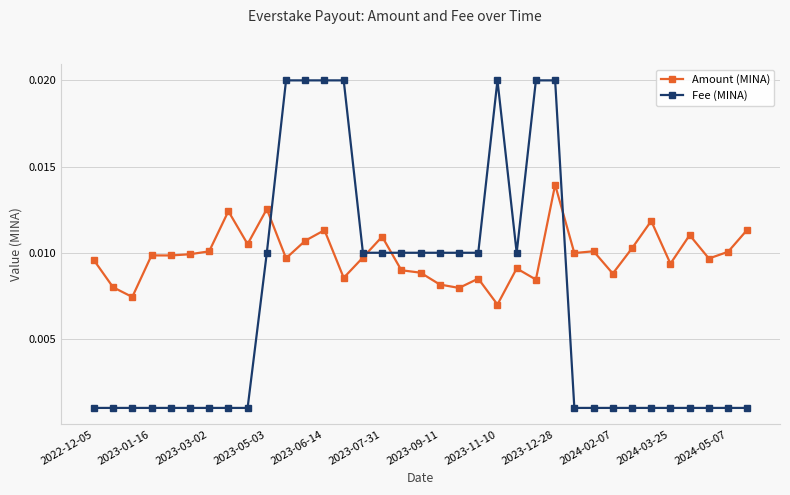

Which series has the largest range (max minus min)?

Fee (MINA)